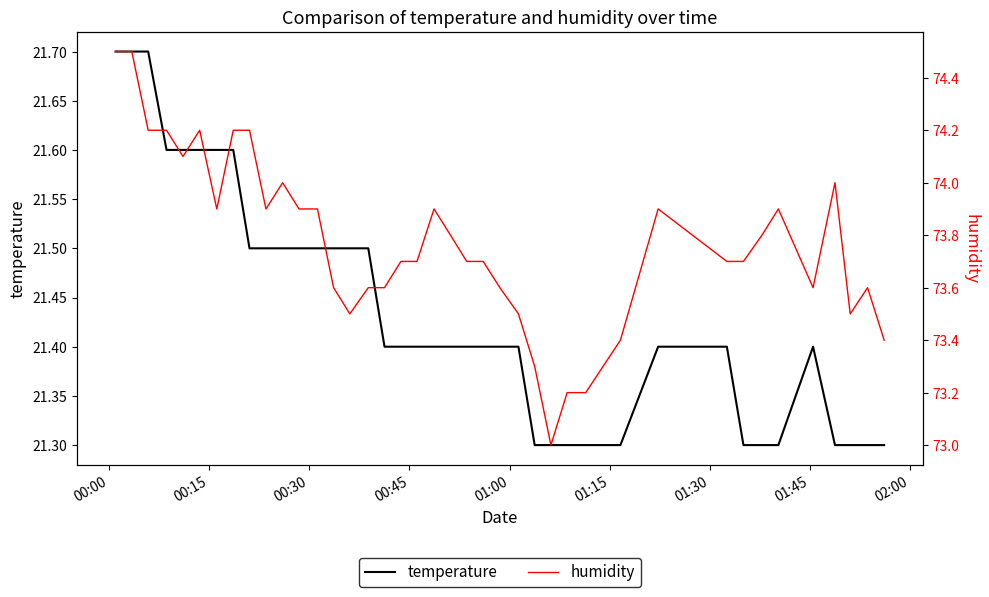

Is the value of humidity at 39 greater than the value of temperature at 29?

Yes